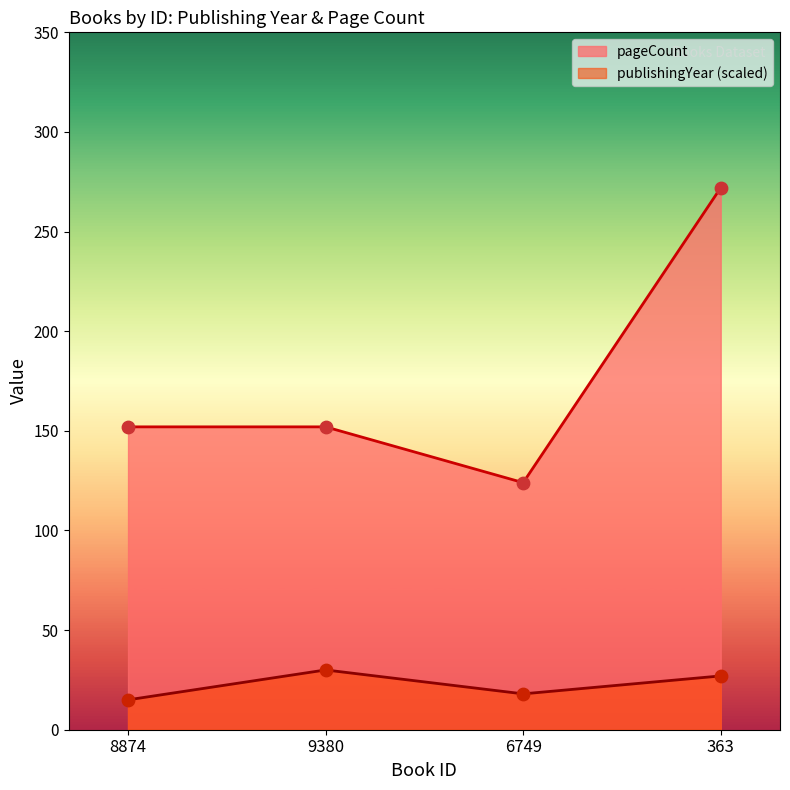

Which series contains the highest Y value?

pageCount